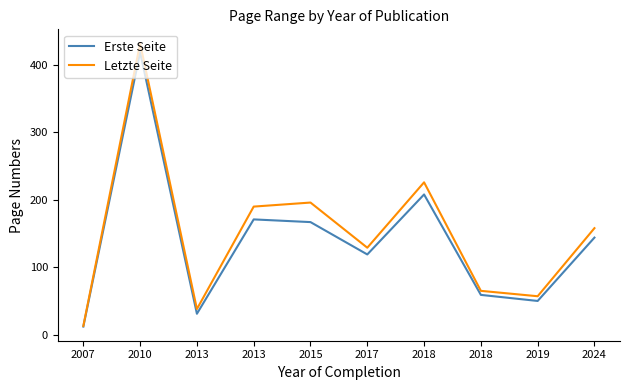

How many lines are shown in the chart?

2